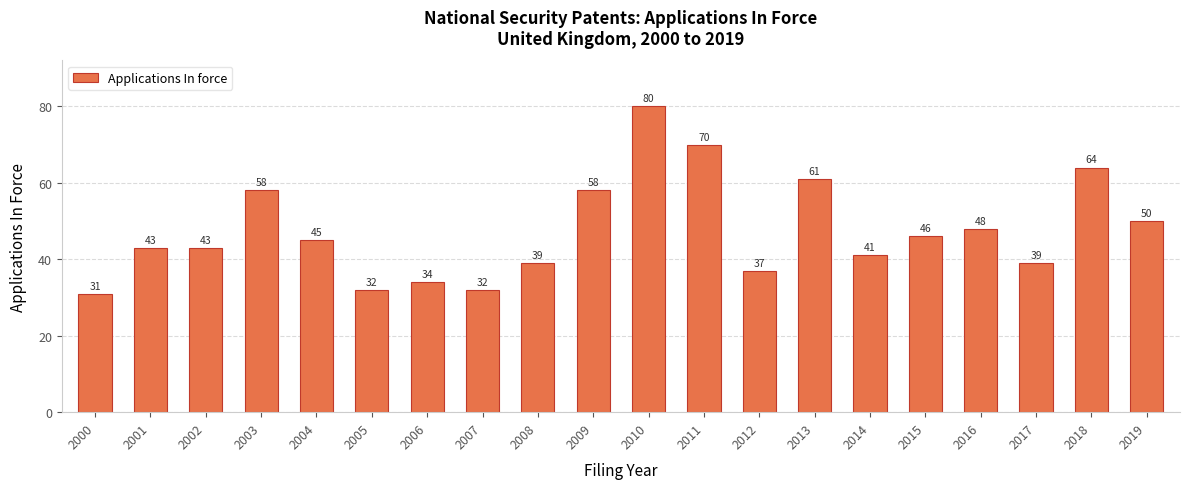

Read the value at 2007, to the nearest 5.

30